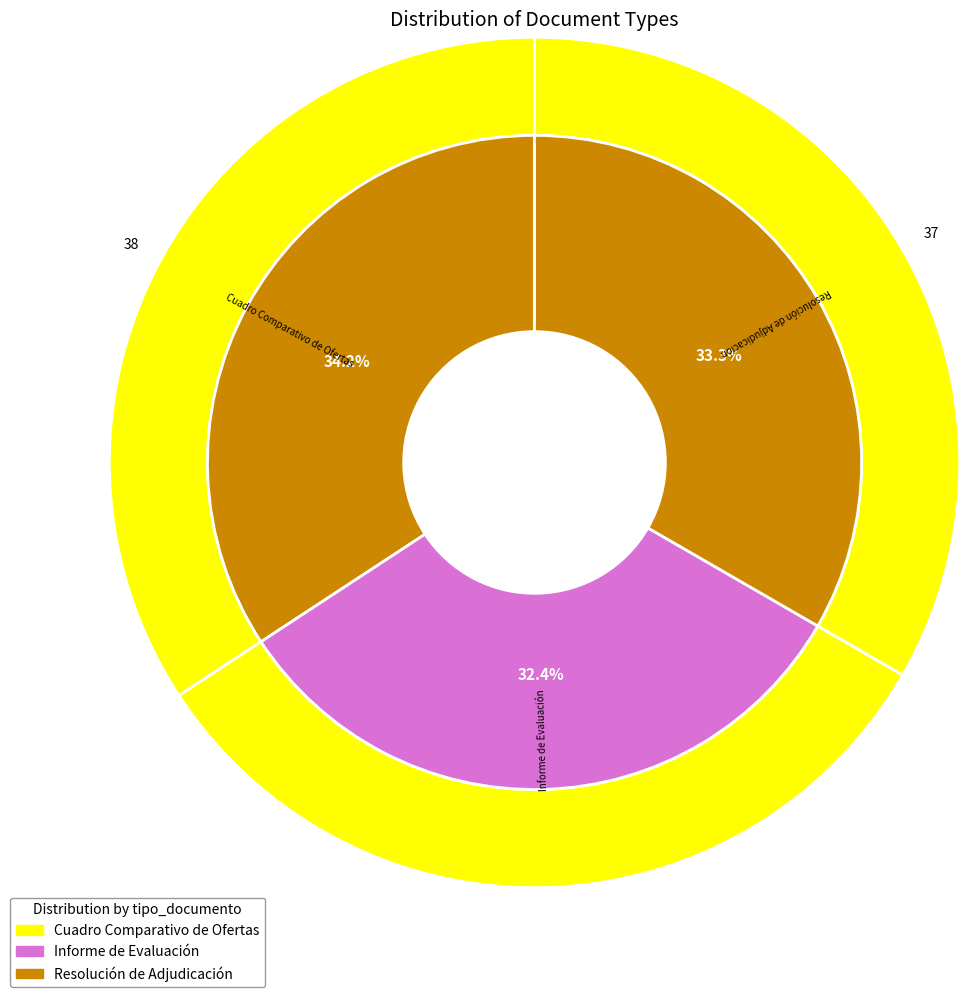

To the nearest percent, what percentage of the pie is Cuadro Comparativo de Ofertas?

34%